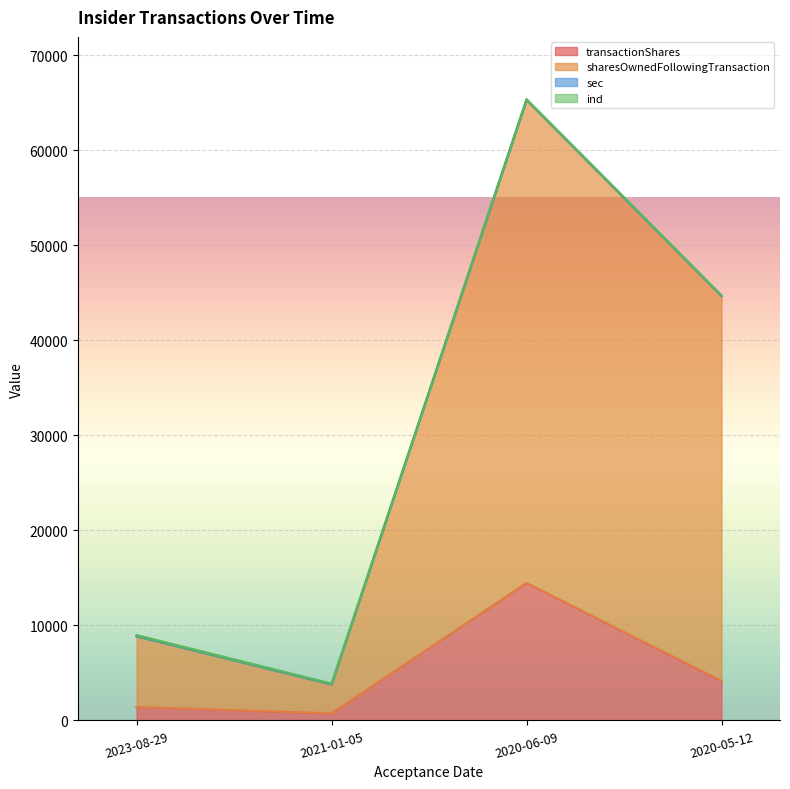

Rank the series at 2023-08-29 from highest to lowest value.

sharesOwnedFollowingTransaction, transactionShares